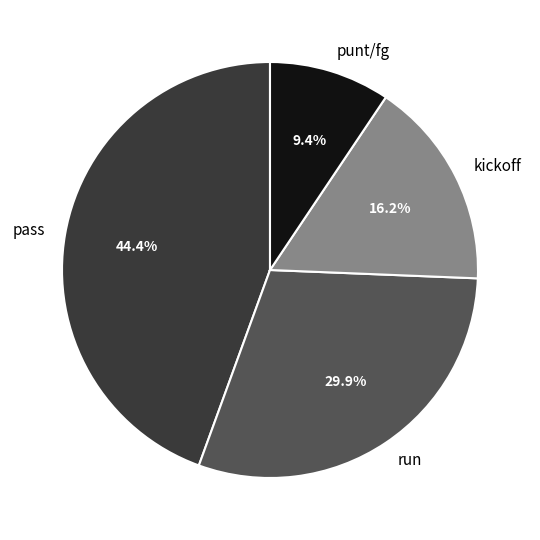

To the nearest percent, what is the combined percentage of punt/fg and kickoff?

26%